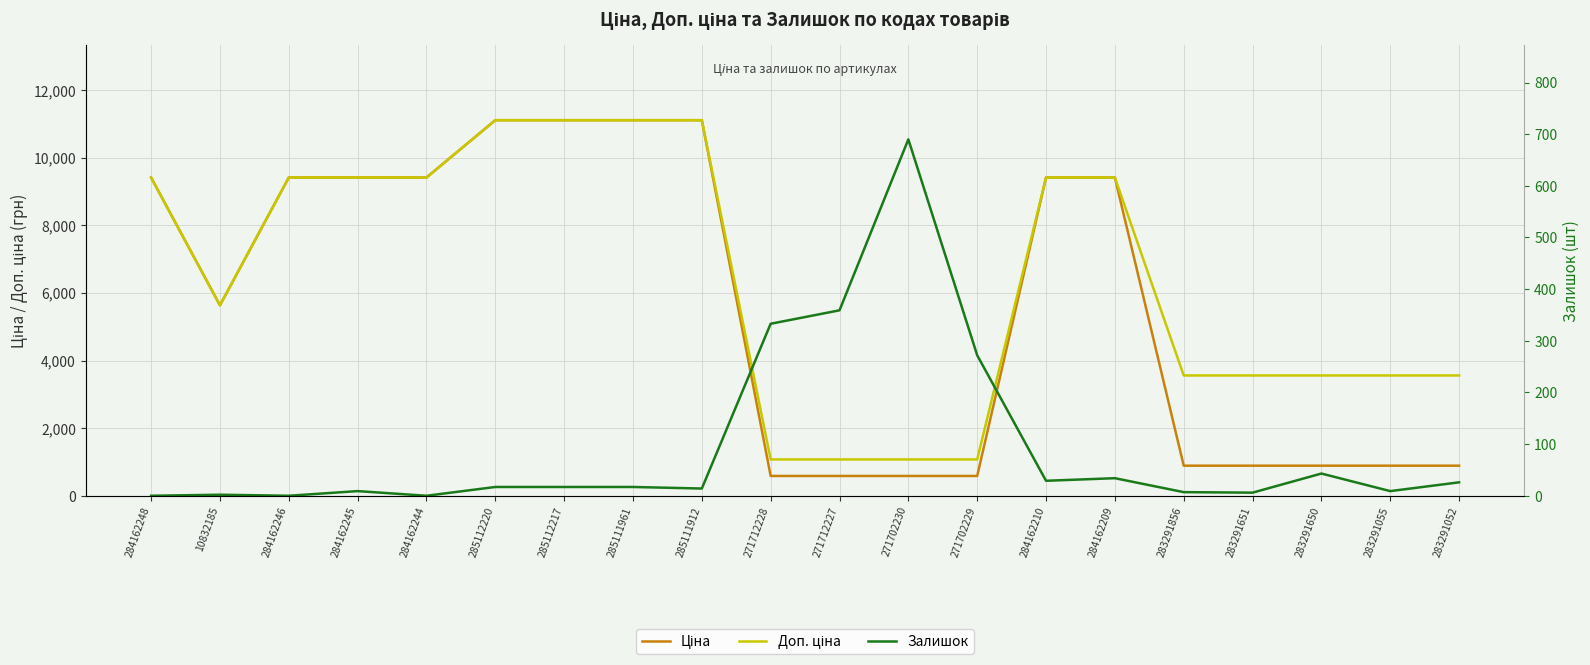

Reading left to right, transcribe all the data shown in this chart.

Ціна: 9416.9	5636.0	9416.9	9416.9	9416.9	11113.6	11113.6	11113.6	11113.6	586.0	586.0	586.0	586.0	9416.9	9416.9	889.9	889.9	889.9	889.9	889.9
Доп. ціна: 9416.9	5636.0	9416.9	9416.9	9416.9	11113.6	11113.6	11113.6	11113.6	1074.5	1074.5	1074.5	1074.5	9416.9	9416.9	3559.7	3559.7	3559.7	3559.7	3559.7
Залишок: 0.0	2.0	0.0	9.0	0.0	17.0	17.0	17.0	14.0	333.0	359.0	690.0	272.0	29.0	34.0	7.0	6.0	43.0	9.0	26.0